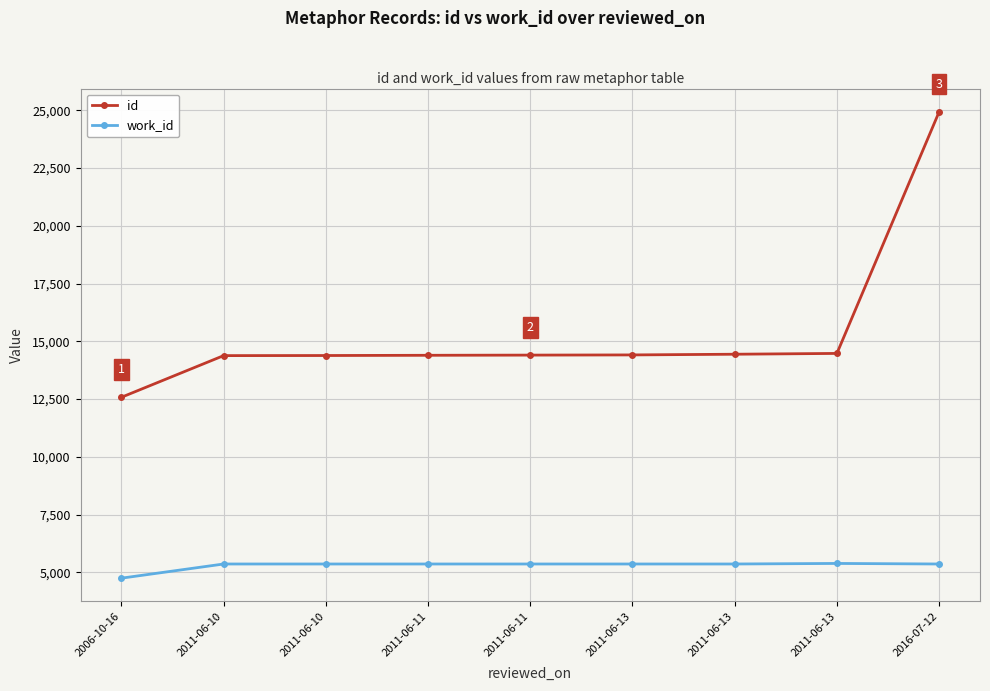

What are all the series names shown in the legend?

id, work_id